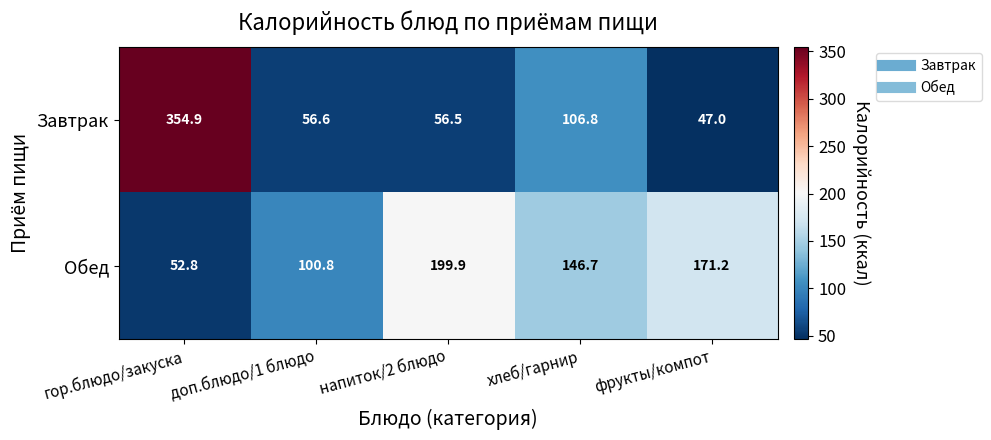

What is the sum of the Завтрак values at хлеб/гарнир and доп.блюдо/1 блюдо?

163.4